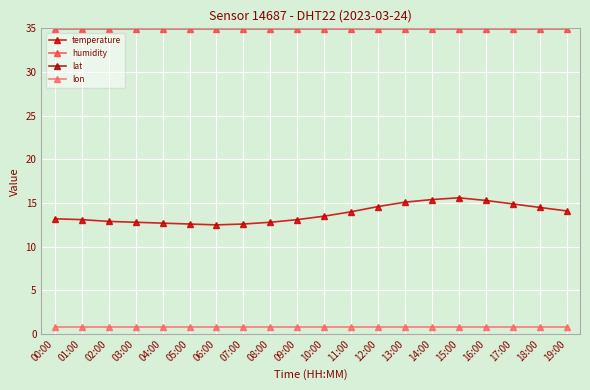

Is it true that lat equals 28.8 at 12:00?

False